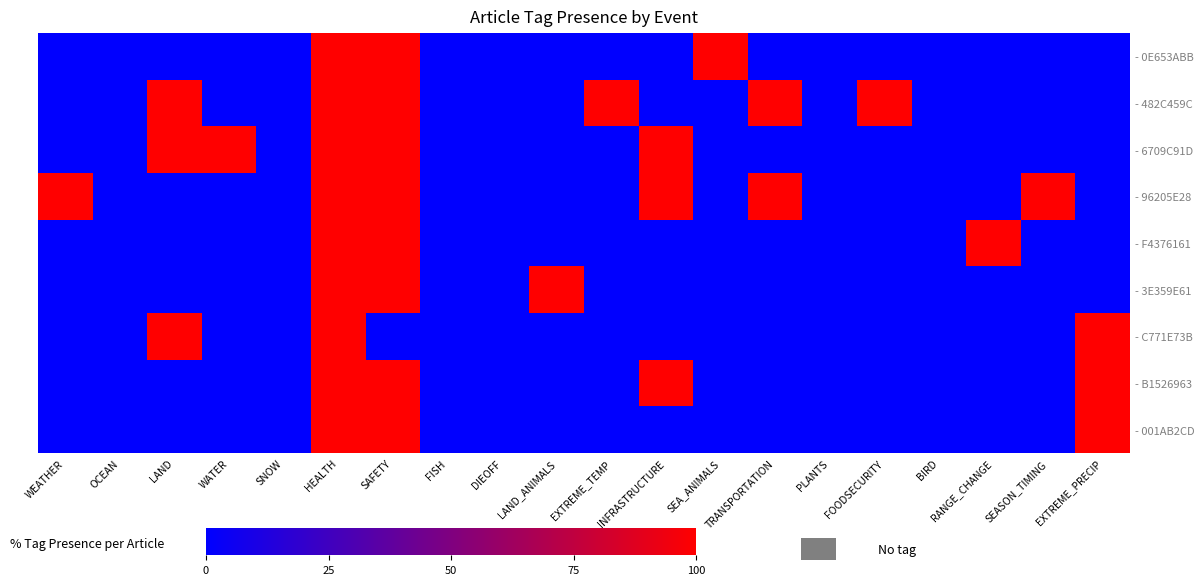

What is the maximum value shown in the chart?

100